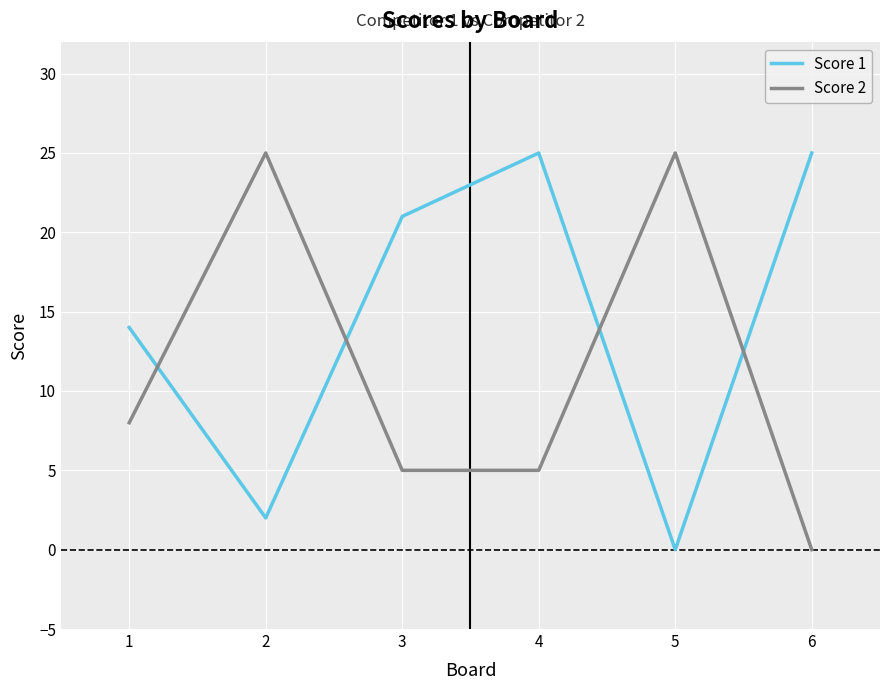

How many distinct data groups are displayed?

2